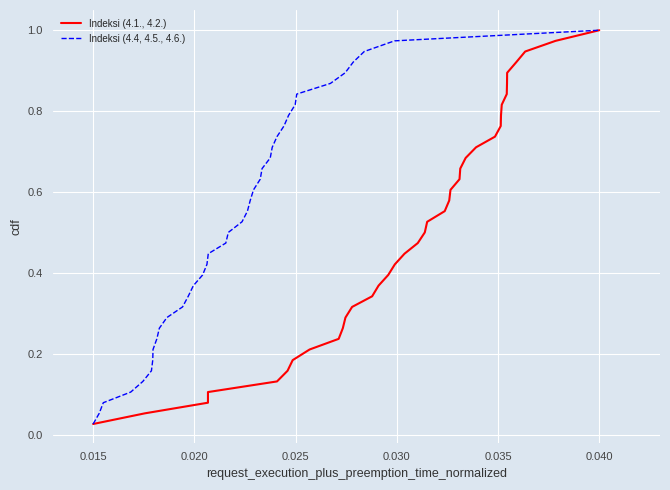

Which category has the highest value in the Indeksi (4.4, 4.5., 4.6.) series?

0.040